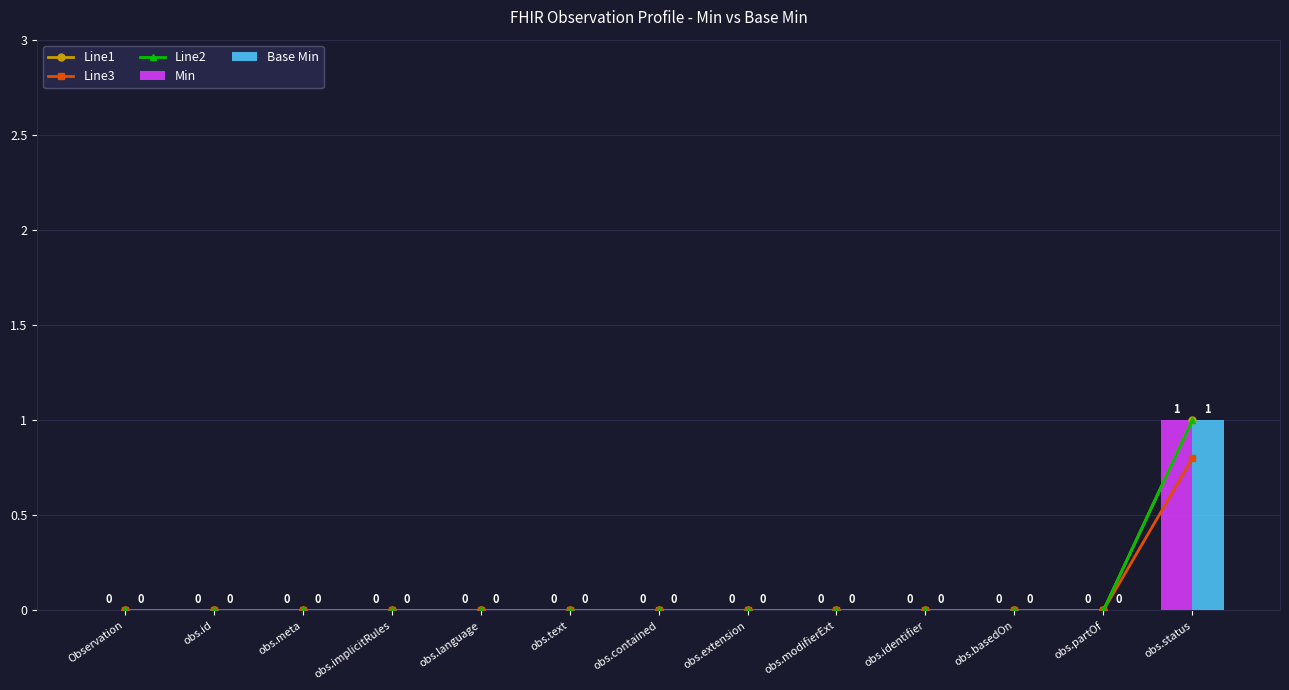

What is the maximum value for Line3?

0.8